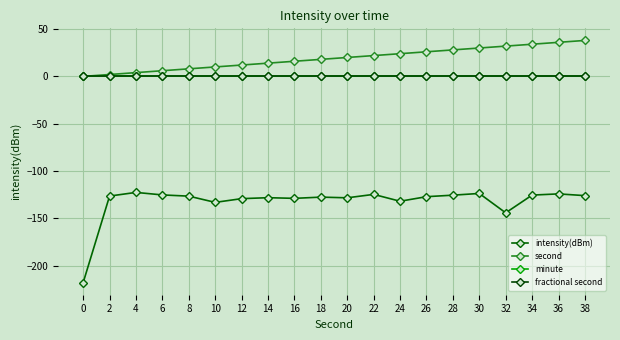

True or false: second and fractional second intersect in this chart.

False